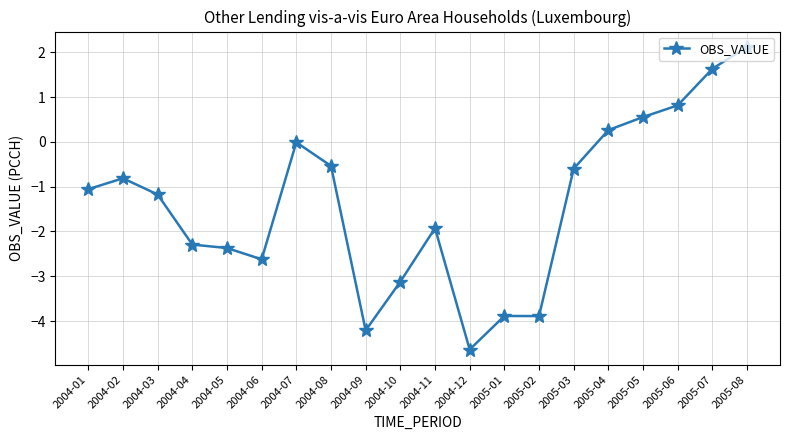

What is the label of the 9th point from the left?

2004-09